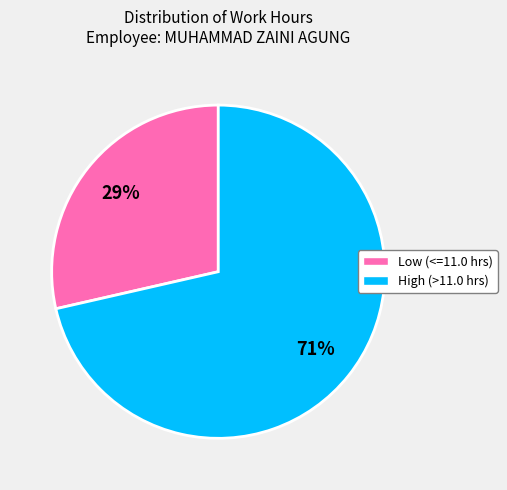

Is there any slice that represents more than half of the pie?

Yes